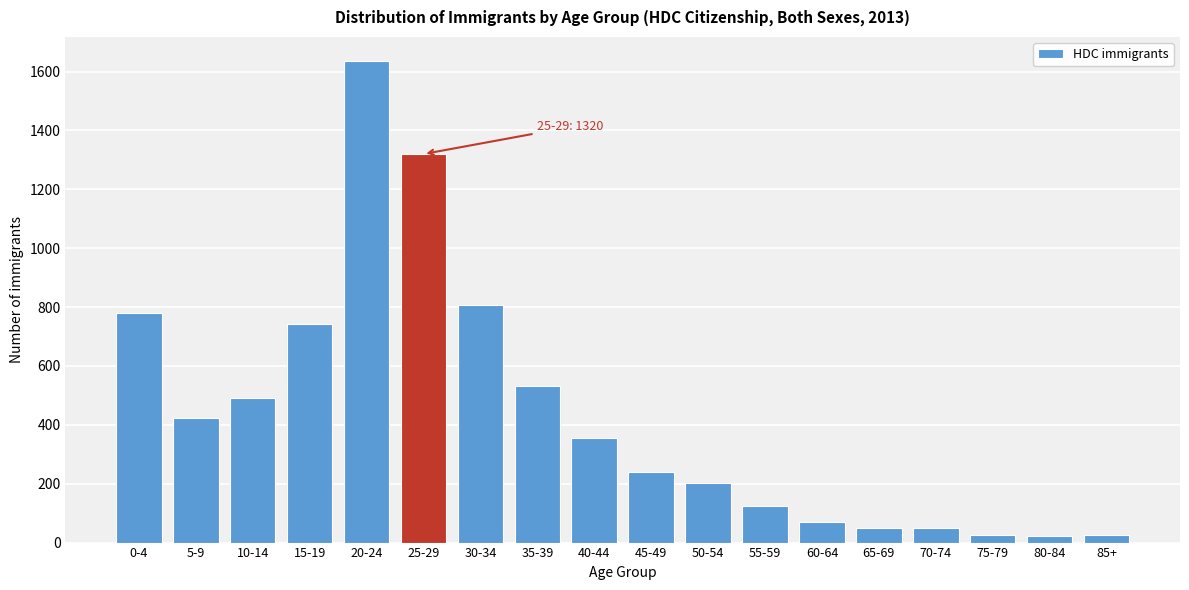

What is the sum of all values?

7897